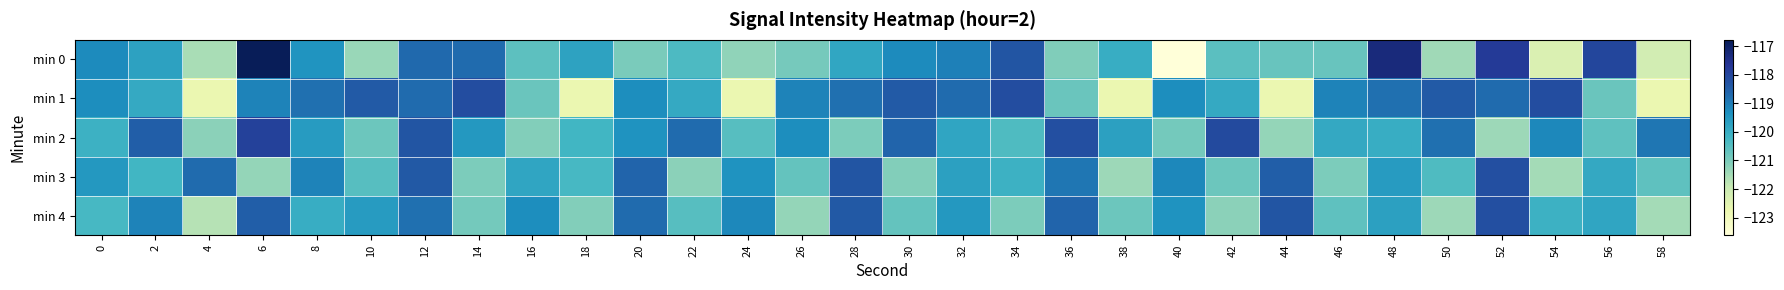

At which category is the sum across all series the highest?

12